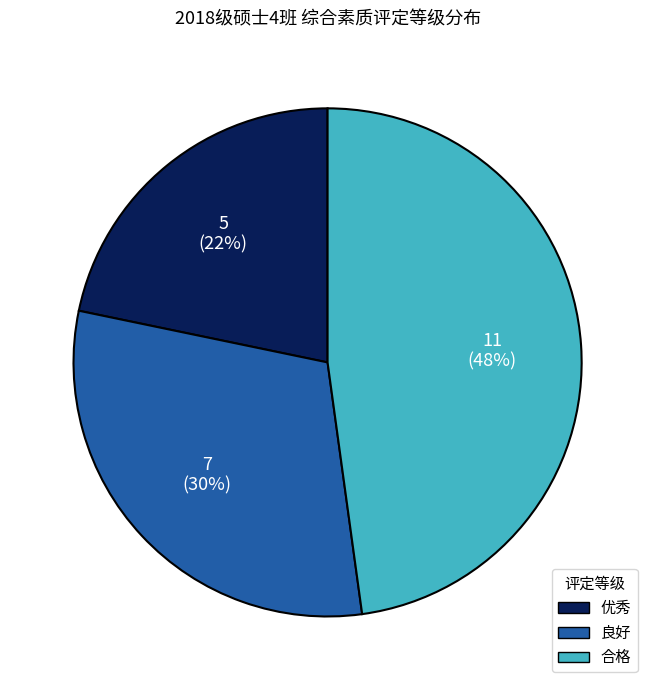

Do 良好 and 合格 together represent more than half of the pie?

Yes